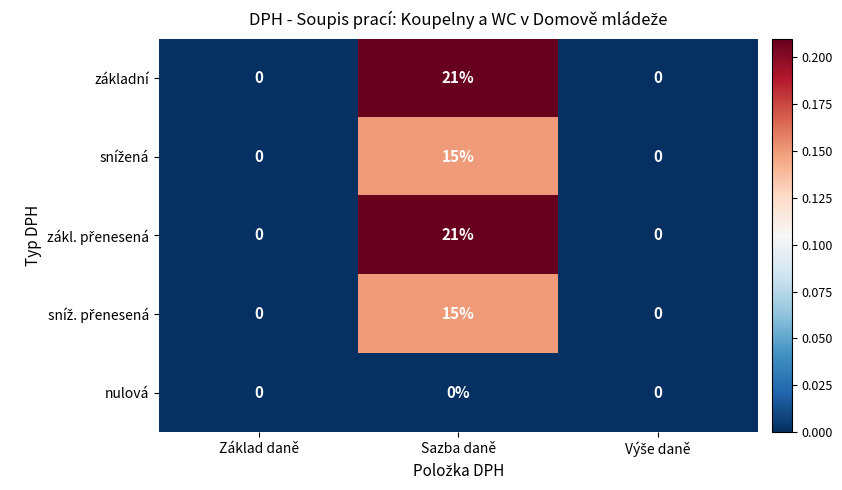

What is the greatest value displayed?

21